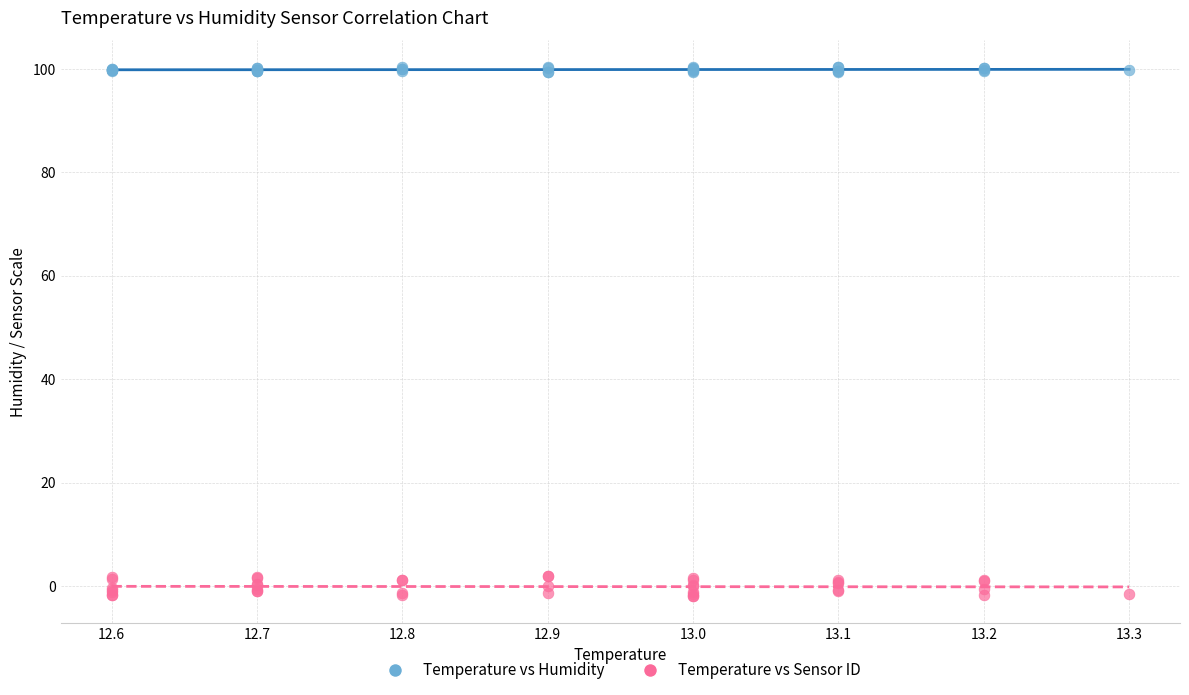

What is the X range (max minus min) for the scatter plot?

0.7